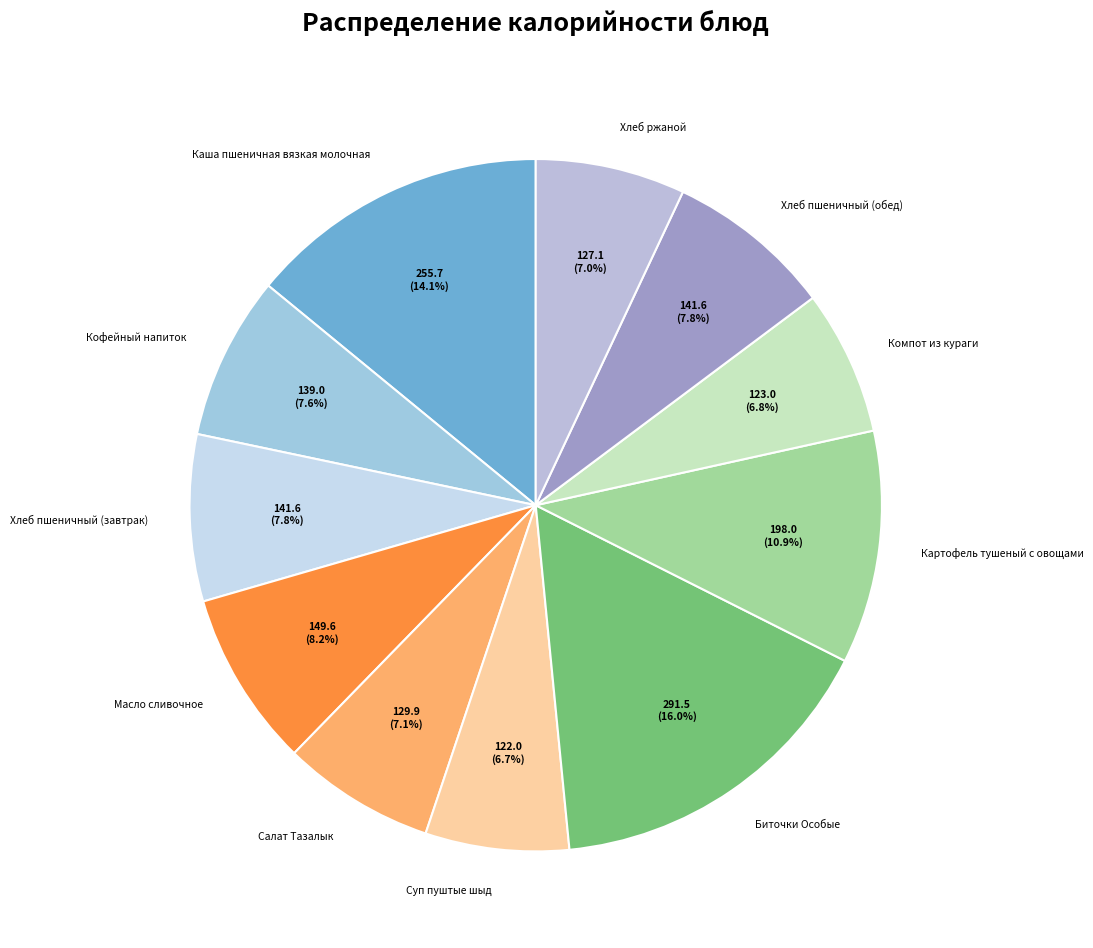

What percentage is the Биточки Особые slice, to the nearest percent?

16%